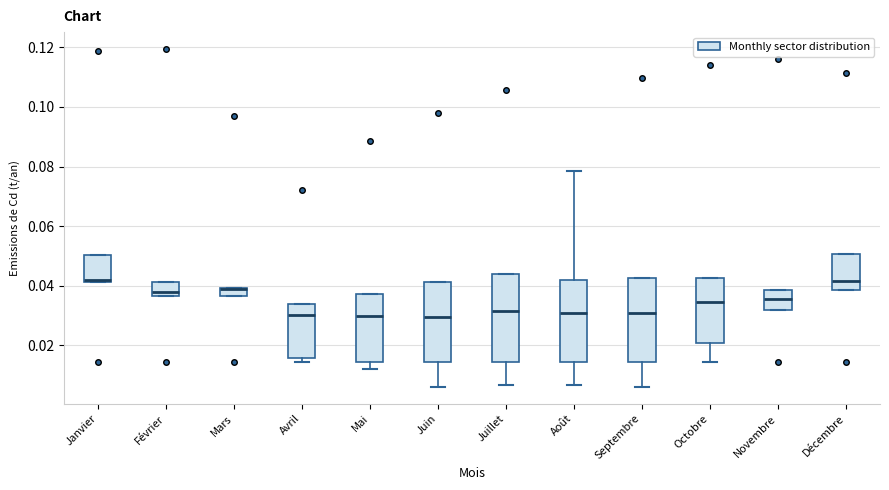

Where does the median line of the box for Novembre sit on the y-axis? The values are not printed on the chart, so give them approximately, as read against the axis.

0.036